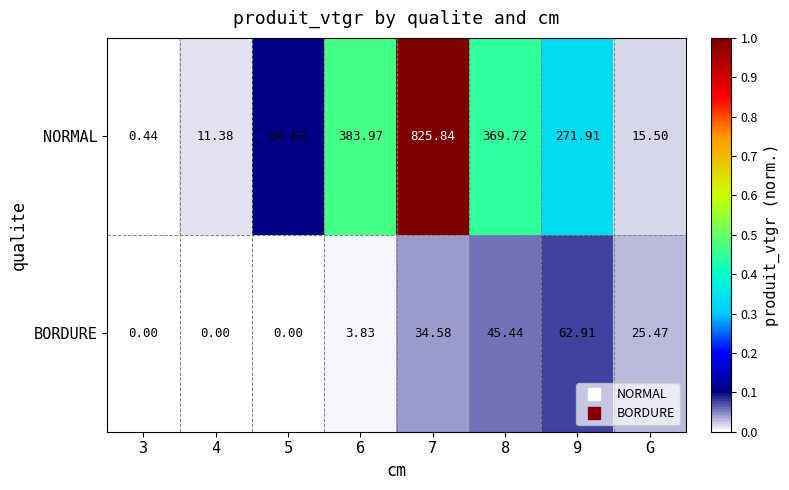

Which series has the largest range (max minus min)?

NORMAL